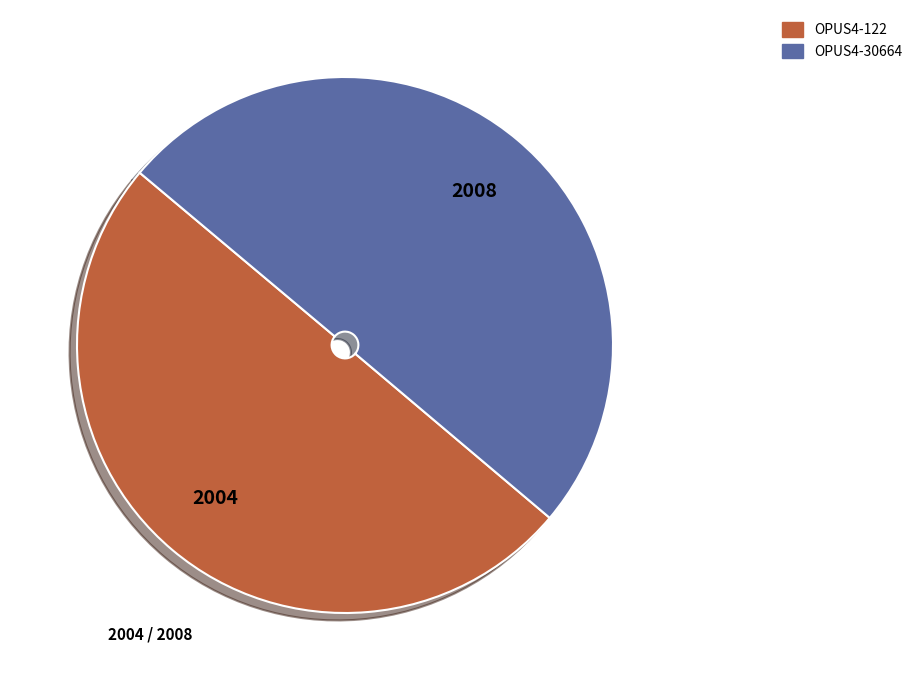

Approximately how many times larger is the value at OPUS4-122 compared to OPUS4-30664?

1.0